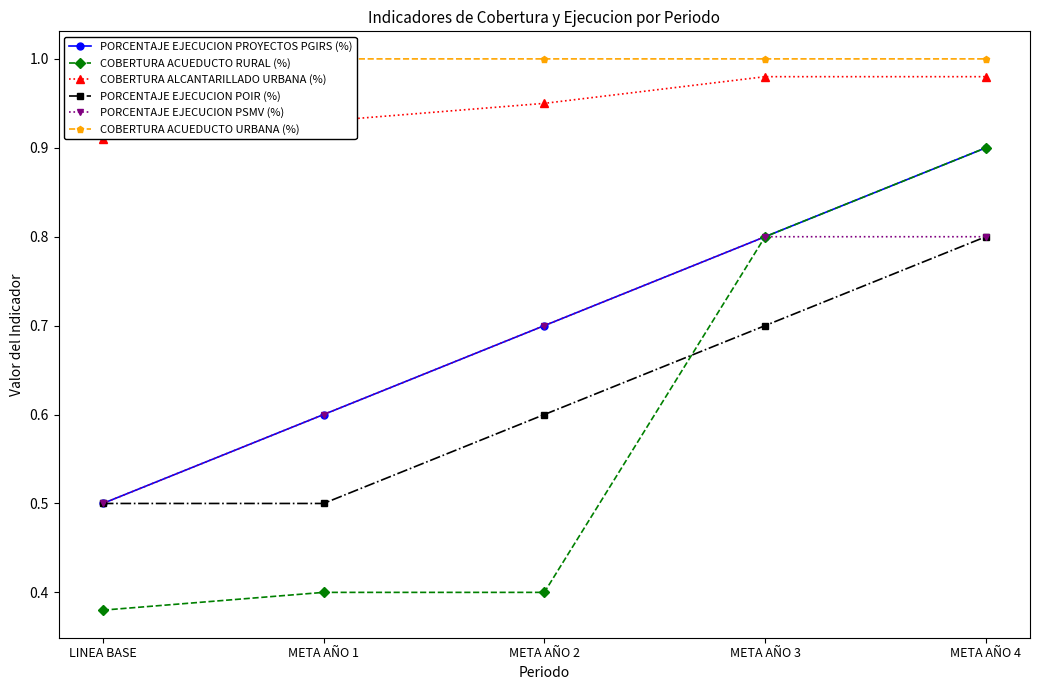

The COBERTURA ACUEDUCTO RURAL (%) series shows 0.8 at META AÑO 3. True or false?

True